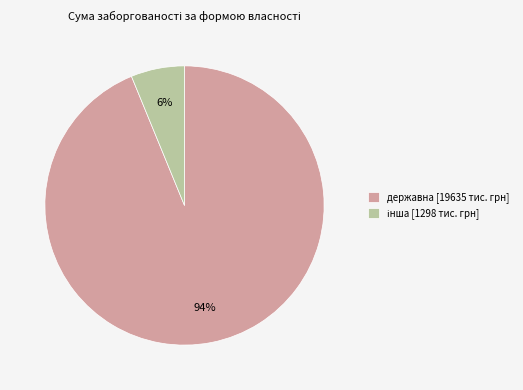

Is it true that державна [19635 тис. грн] is 94% of the pie?

True